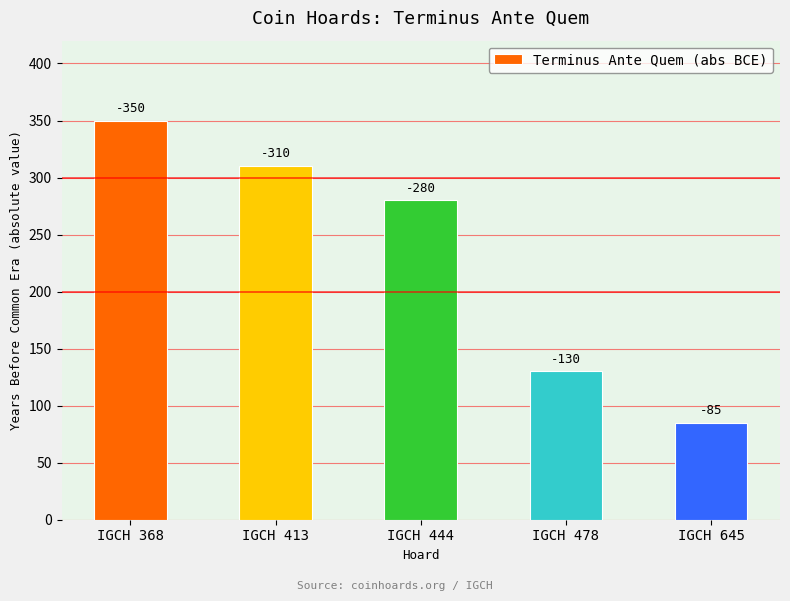

What is the sum of the values at IGCH 413 and IGCH 645?

395